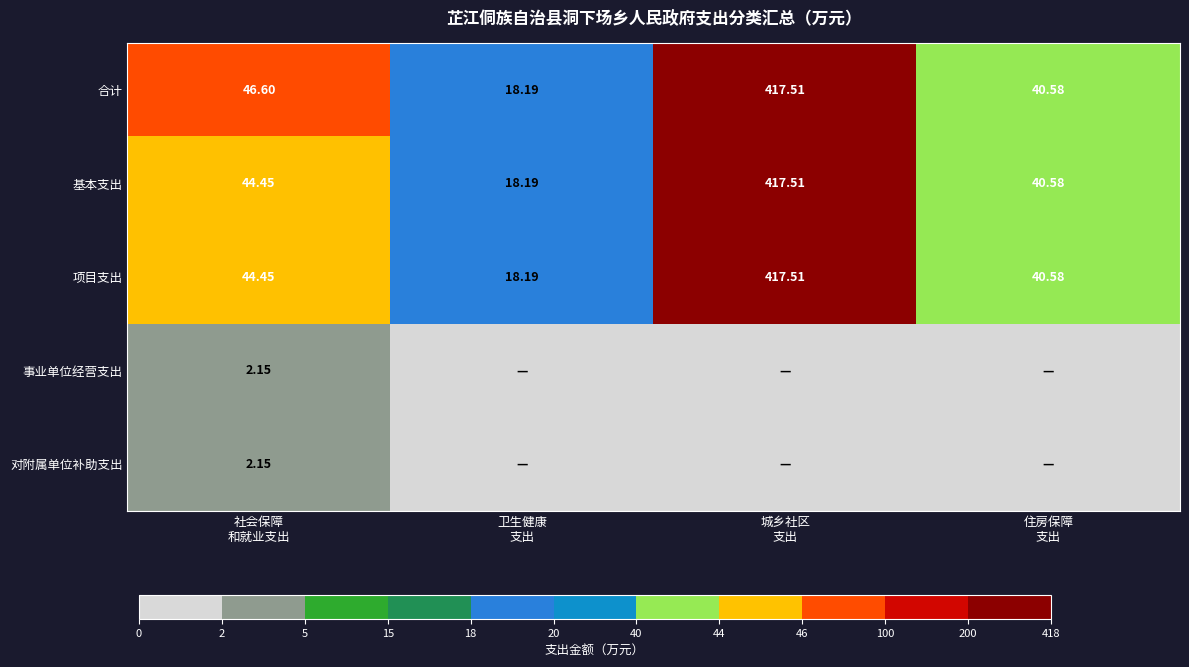

True or false: 事业单位经营支出 has a value of 0.0 at 城乡社区 支出.

True